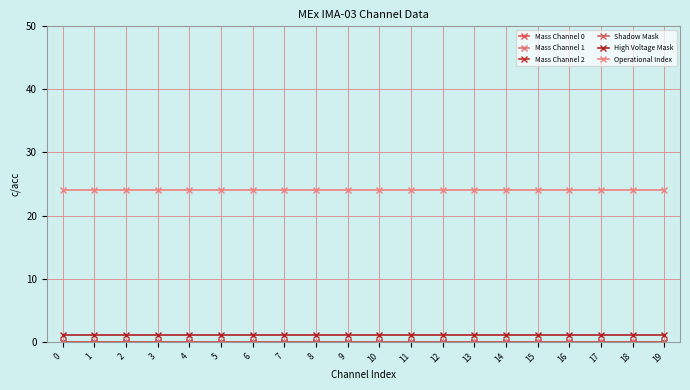

Is the value of Mass Channel 0 at 15 greater than the value of Shadow Mask at 8?

No